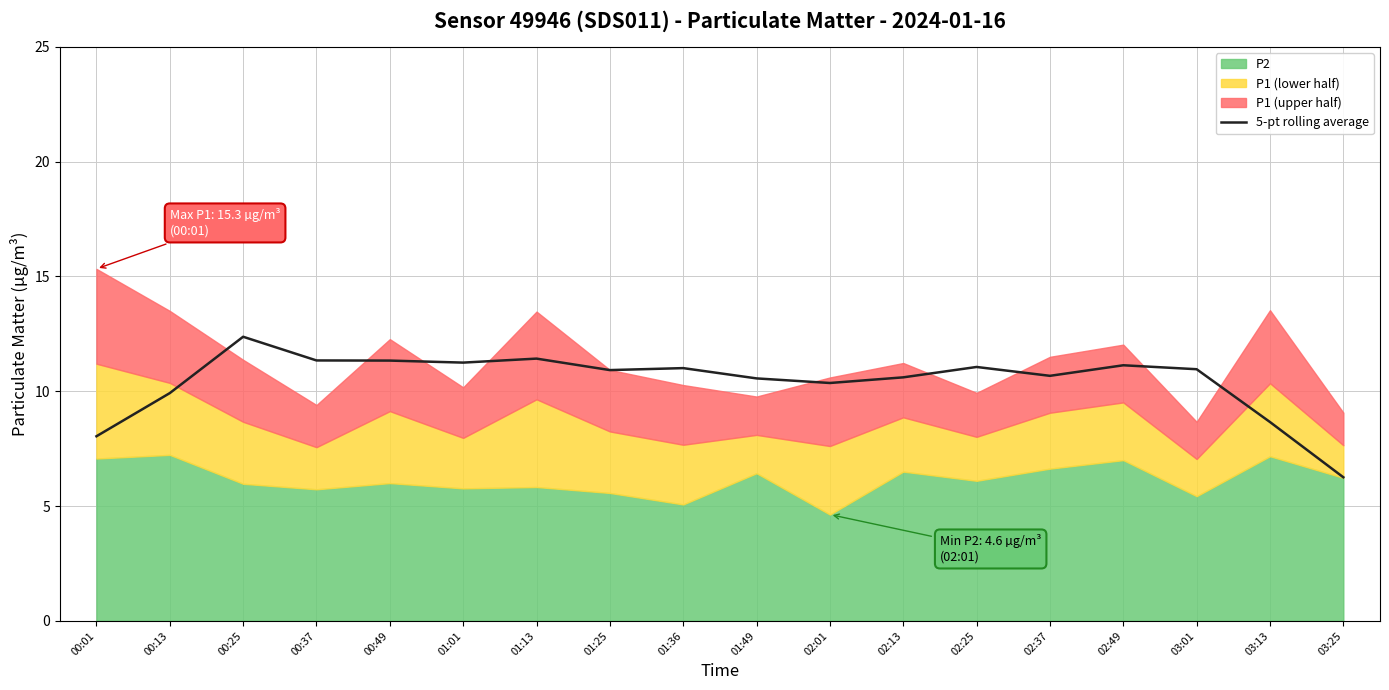

What is the label of the 3rd point from the left?

00:25